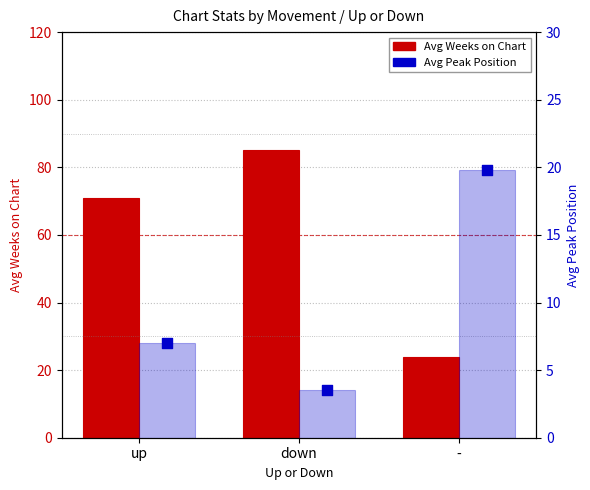

At how many categories does at least one series exceed 26?

2